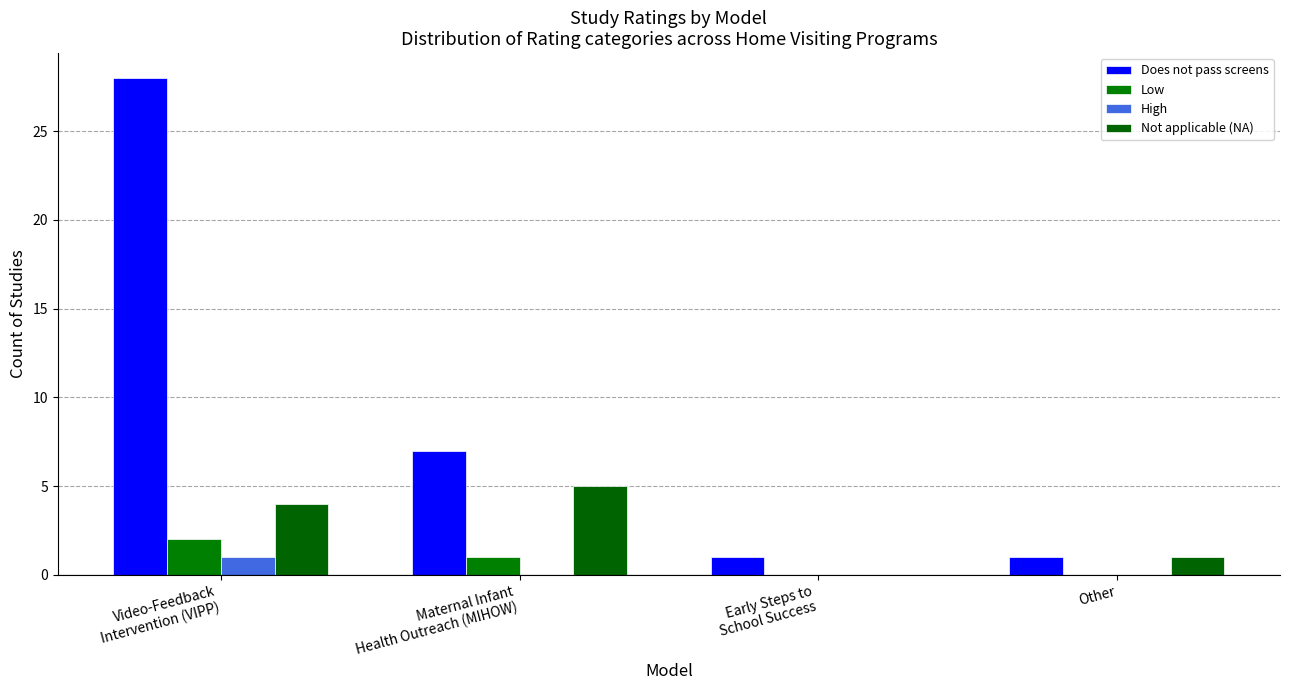

Is the value of Low at Other greater than the value of Not applicable (NA) at Video-Feedback
Intervention (VIPP)?

No